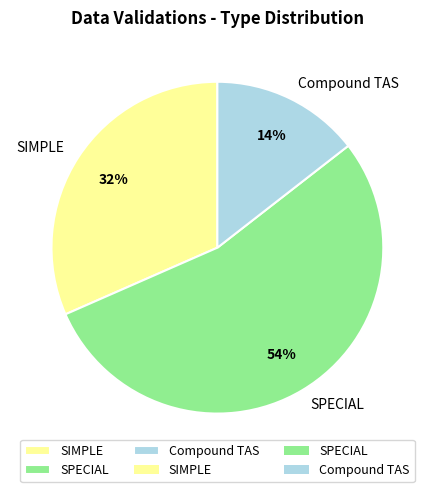

How many slices are in this pie chart?

3